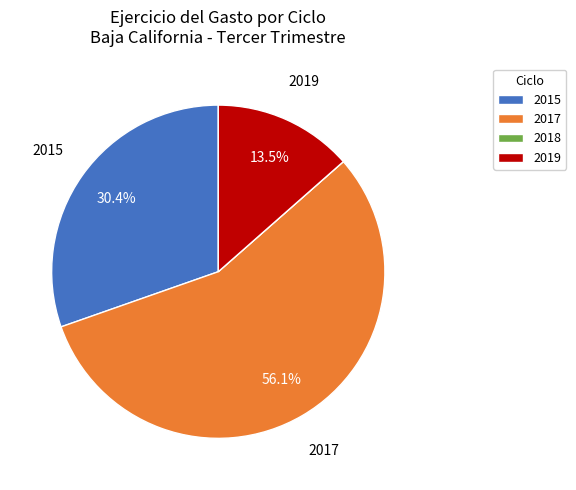

What is the ratio of the value at 2017 to the value at 2015?

1.8